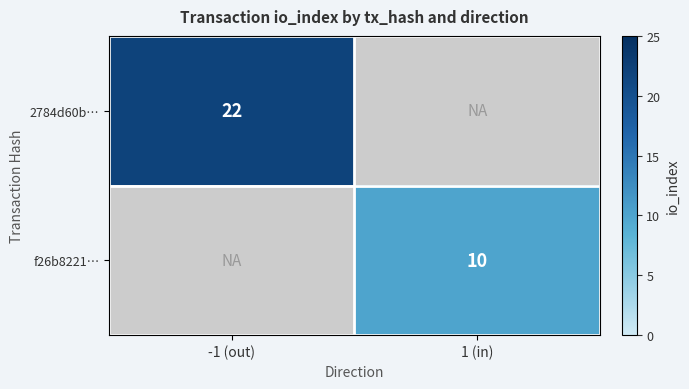

True or false: f26b8221… has a value of 10 at 1 (in).

True